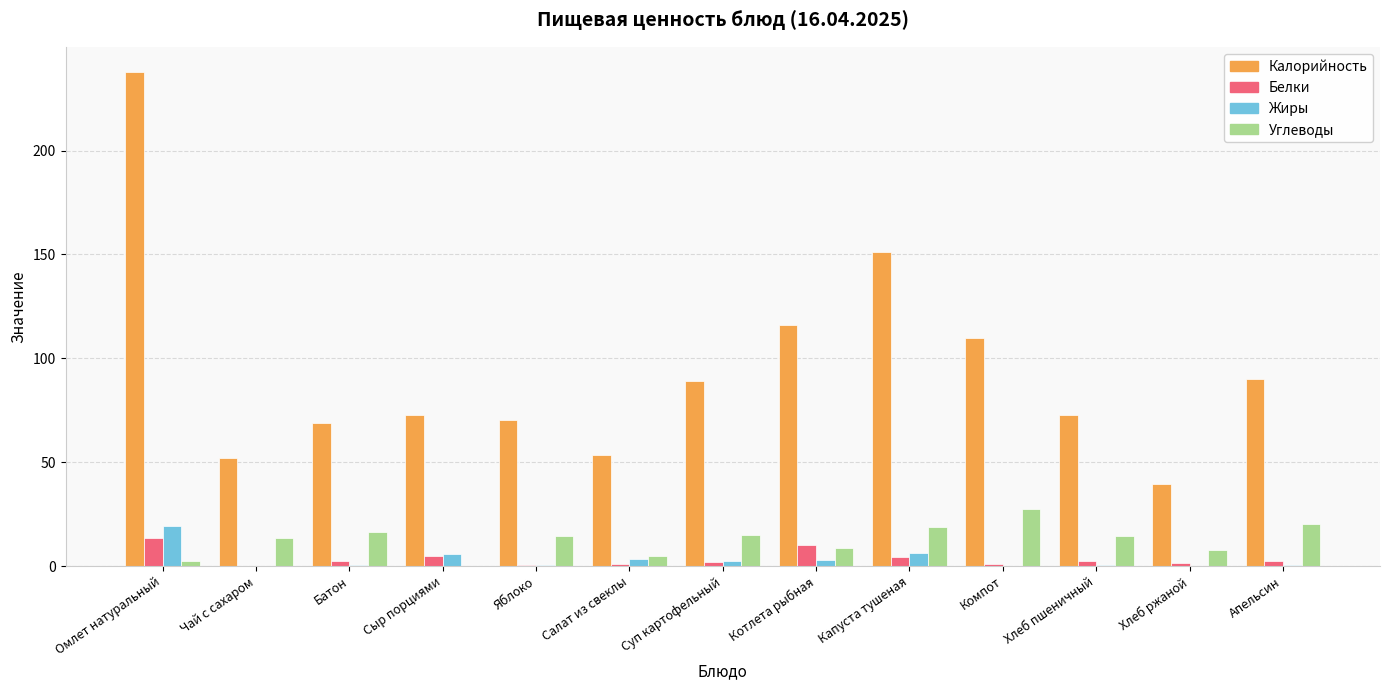

Which series has the largest total across all categories?

Калорийность